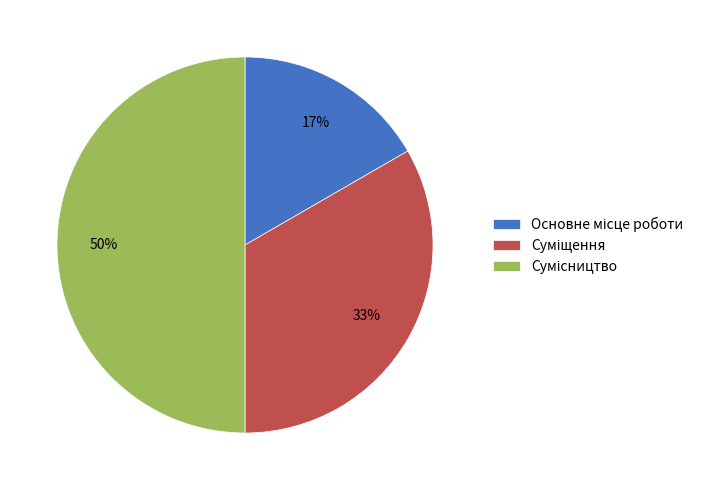

To the nearest percent, what is the difference between the largest and smallest slice percentages?

33%